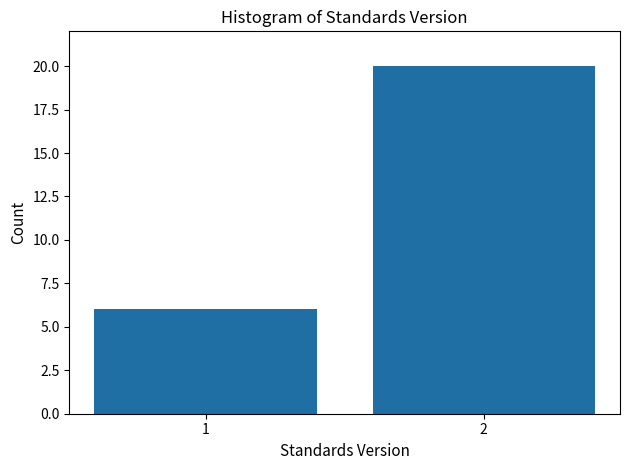

Reading left to right, what are all the values shown in this chart?

1=6	2=20